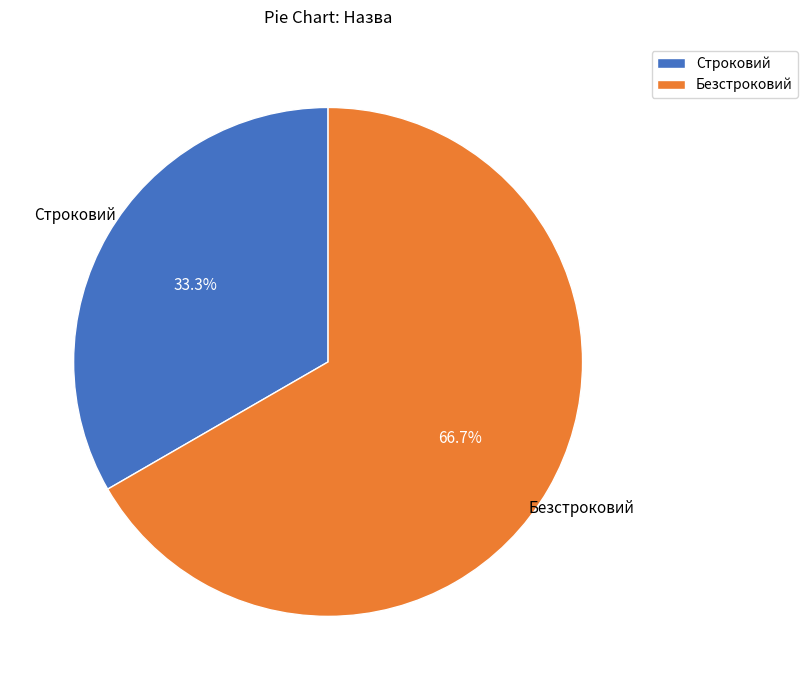

Is there any slice that represents more than half of the pie?

Yes